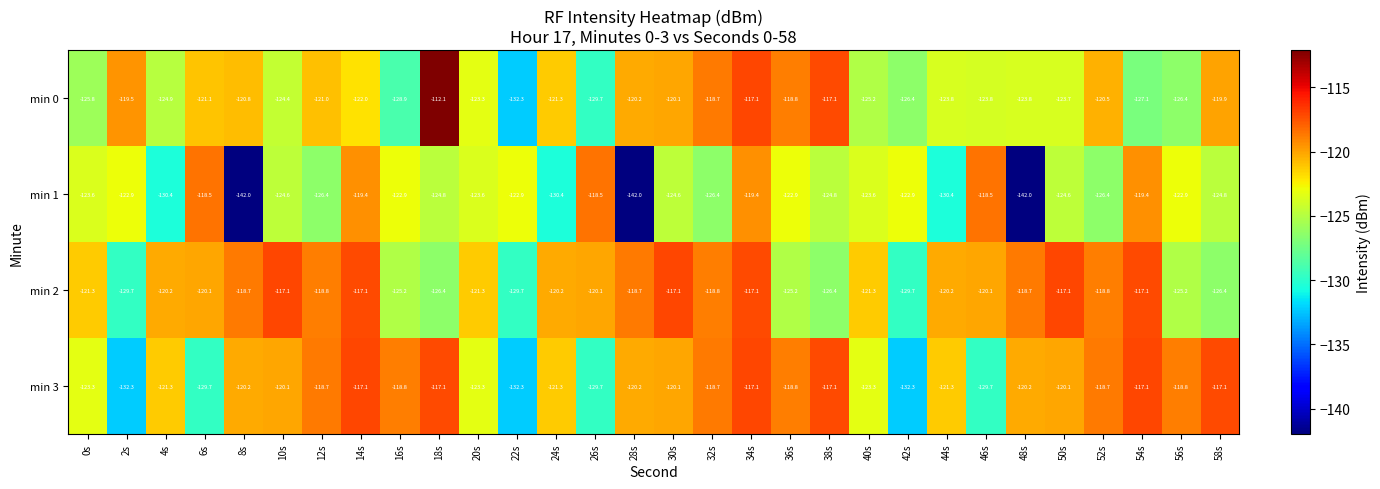

Read the min 0 value at 0s.

-125.8